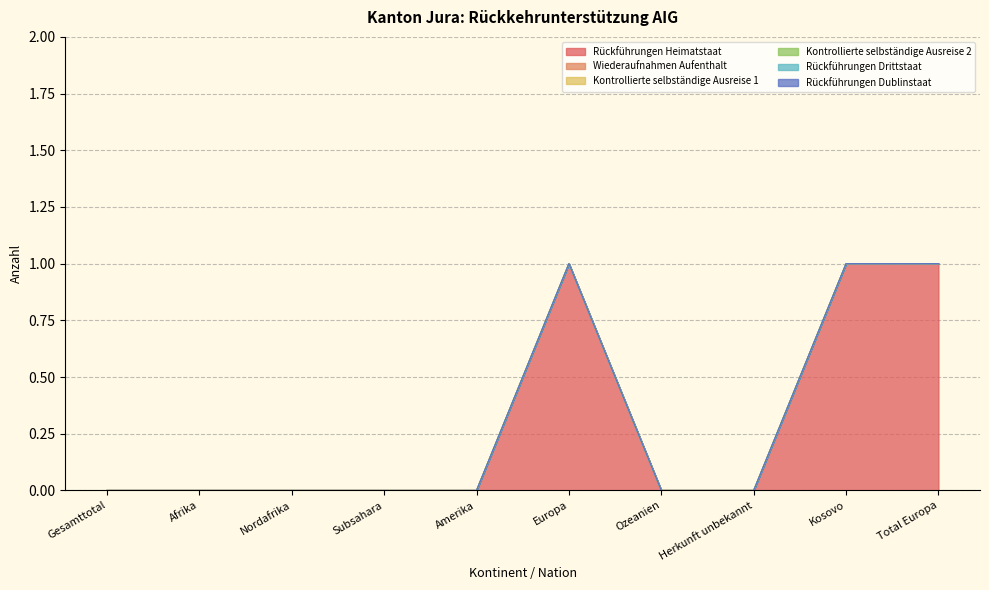

What are all the series names shown in the legend?

Rückführungen Heimatstaat, Wiederaufnahmen Aufenthalt, Kontrollierte selbständige Ausreise 1, Kontrollierte selbständige Ausreise 2, Rückführungen Drittstaat, Rückführungen Dublinstaat